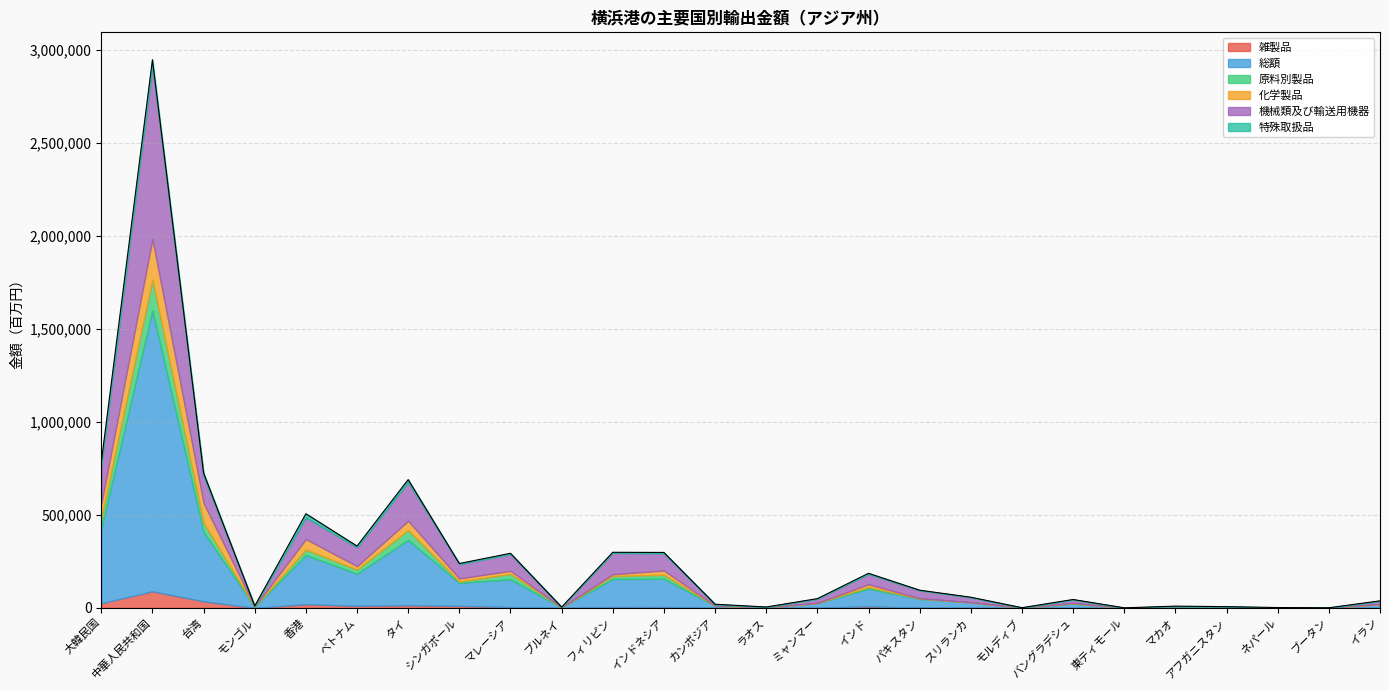

Does the chart have visible grid lines?

Yes